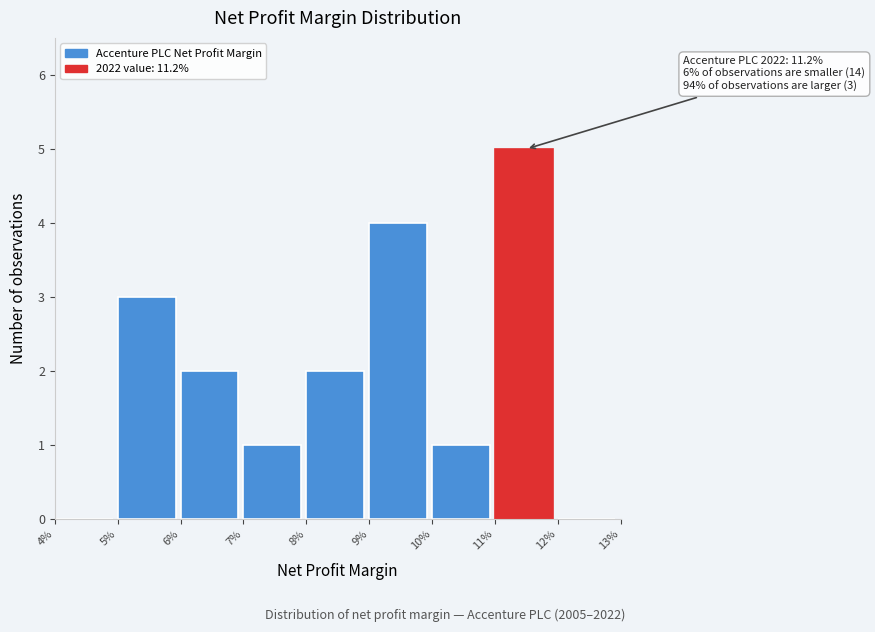

Reading left to right, extract all data points from this chart.

4%=0	5%=3	6%=2	7%=1	8%=2	9%=4	10%=1	11%=5	12%=0